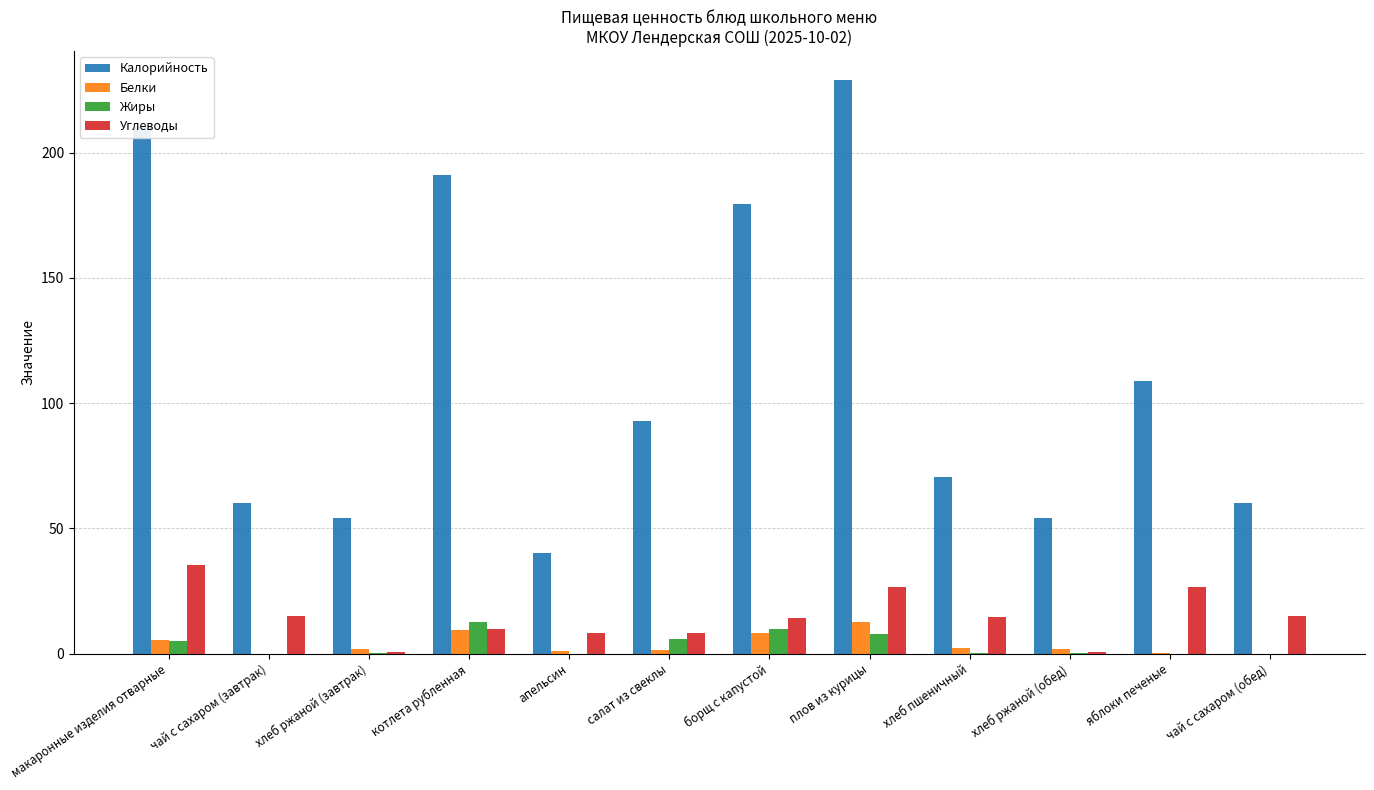

Which series changed the most between хлеб ржаной (завтрак) and борщ с капустой?

Калорийность